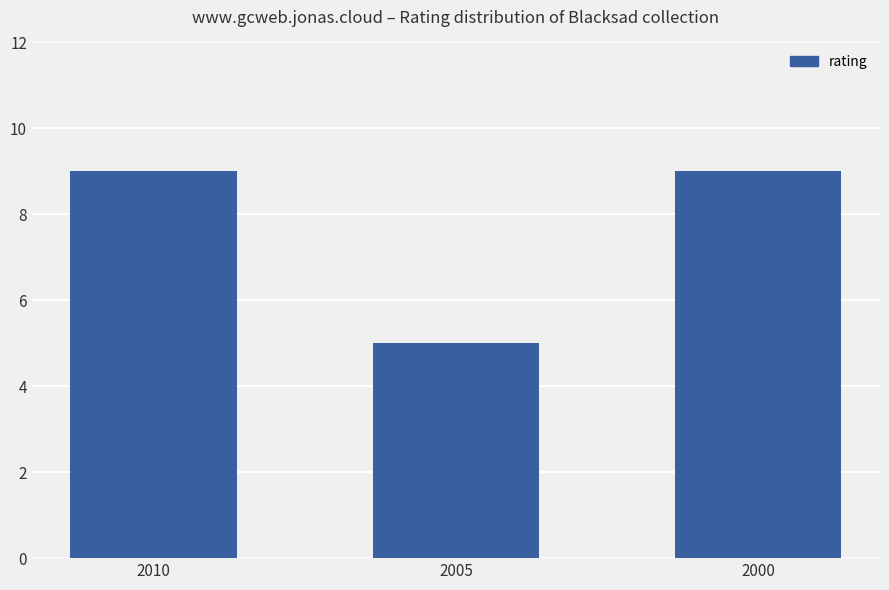

What is the value of the 1st bar from the left?

9